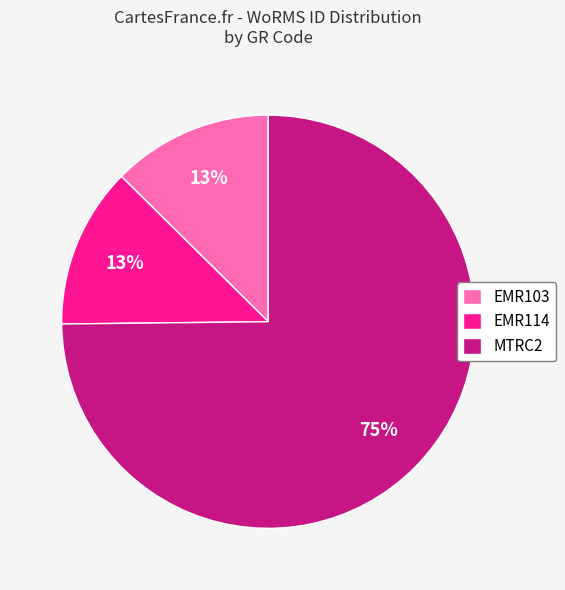

The EMR114 slice represents 1% of the pie. True or false?

False